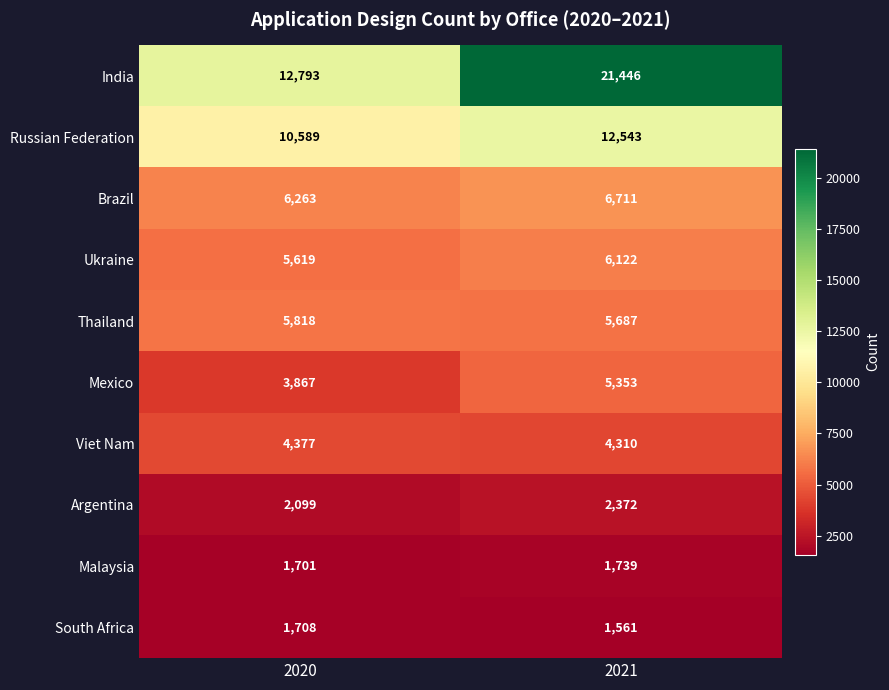

List the series in order of their peak value, highest first.

India, Russian Federation, Brazil, Ukraine, Thailand, Mexico, Viet Nam, Argentina, Malaysia, South Africa